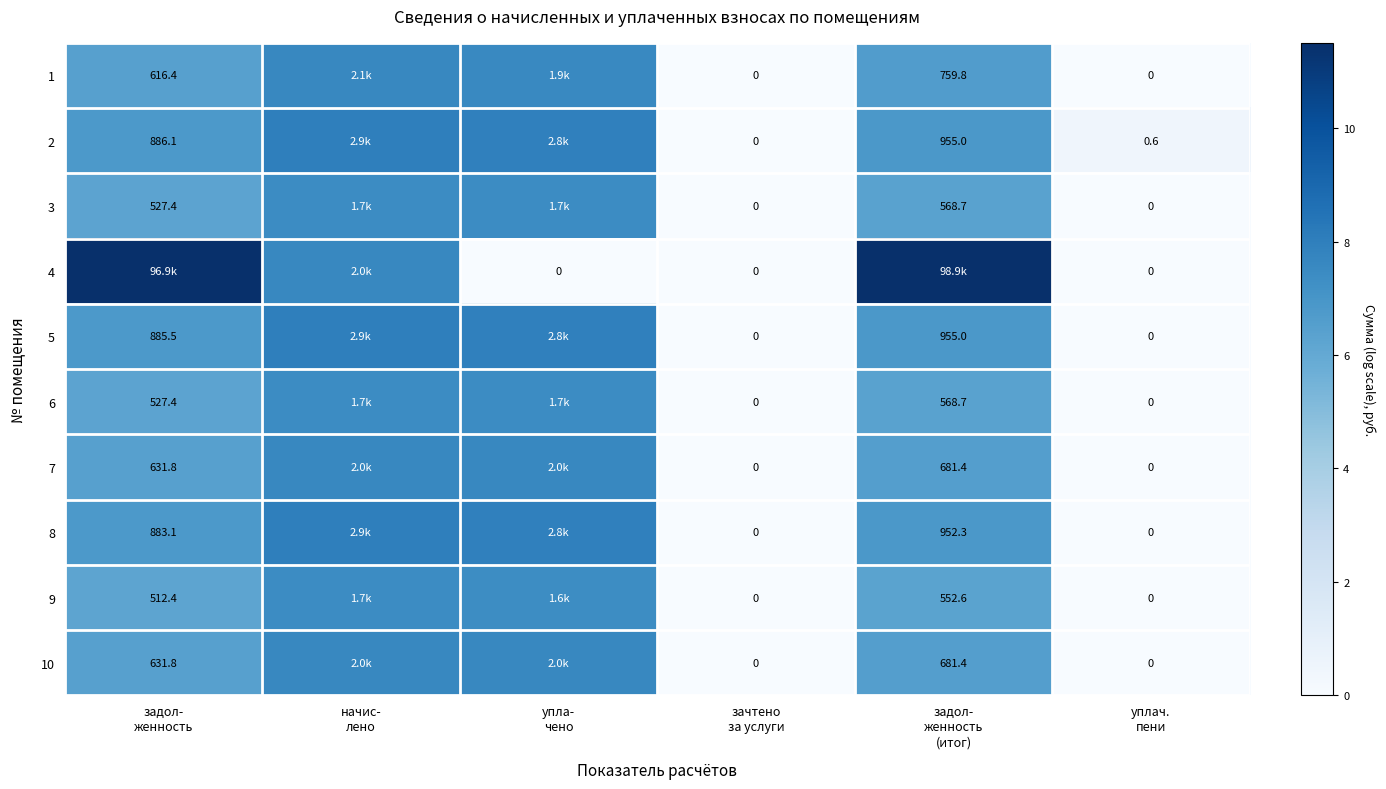

Is it true that 9 equals 3.0 at задол- женность (итог)?

False